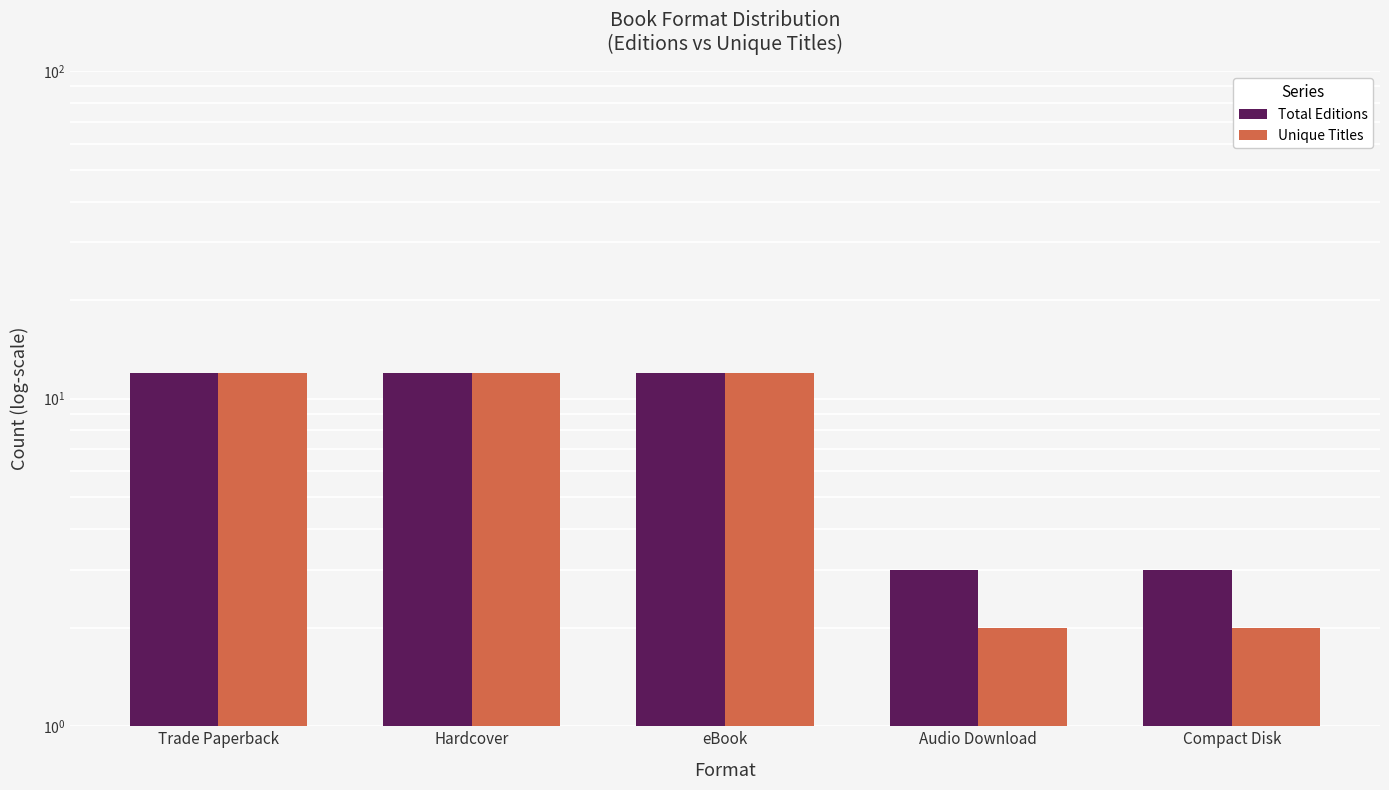

True or false: Total Editions has a value of 12 at Trade Paperback.

True